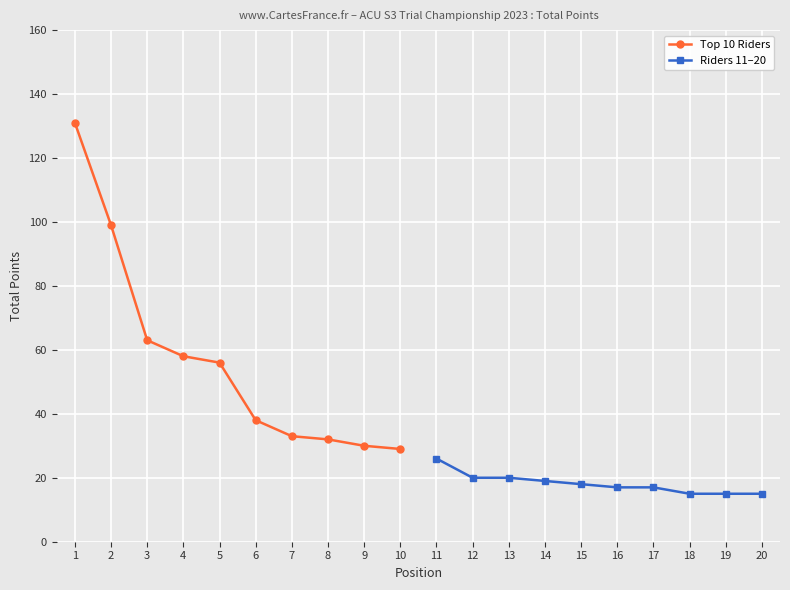

What is the value of the Riders 11–20 point at the 10th from the left?

15